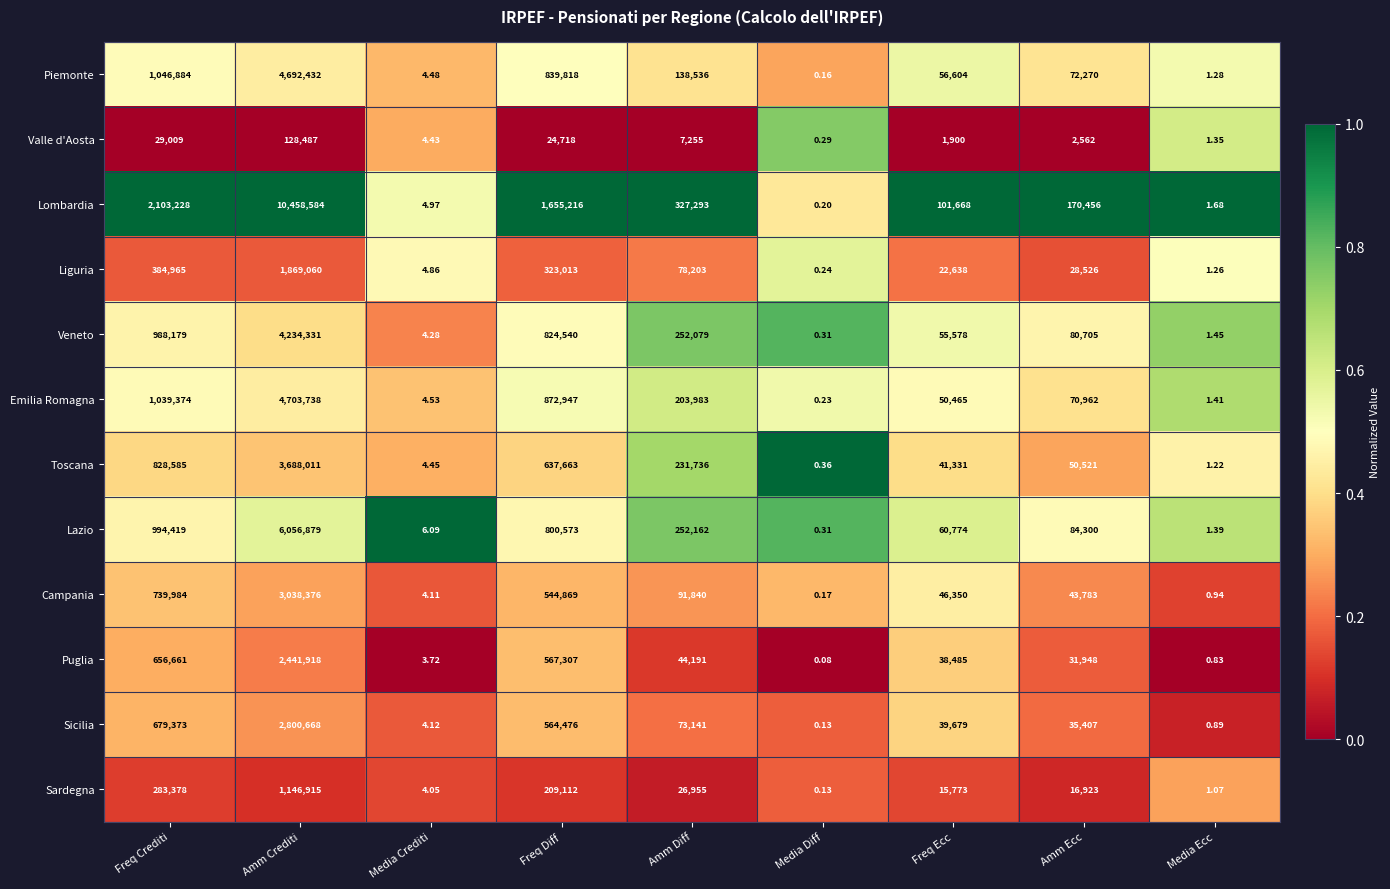

Where does the Lombardia series first go above 170456?

Freq Crediti